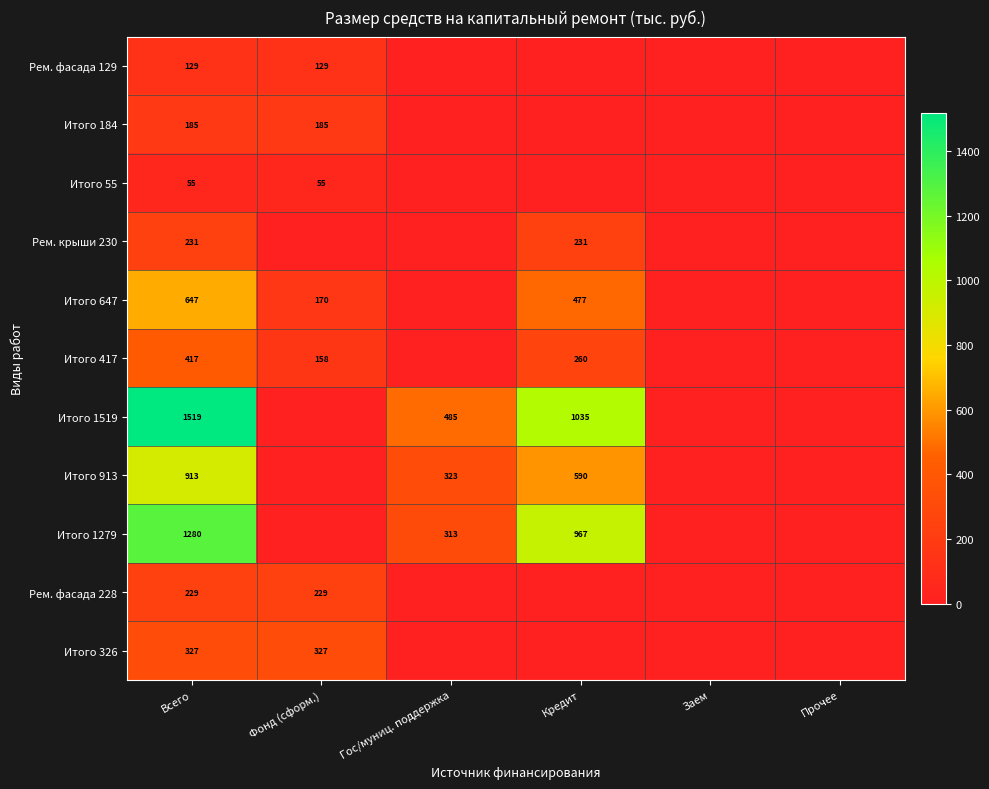

The Итого 326 series shows 223 at Фонд (сформ.). True or false?

False